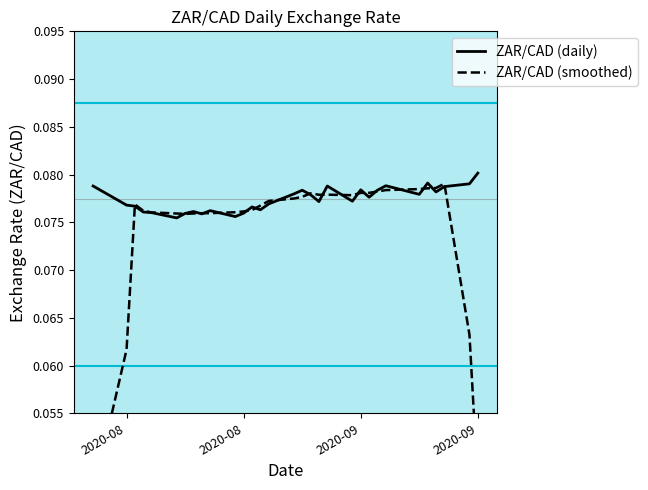

How many distinct data groups are displayed?

2